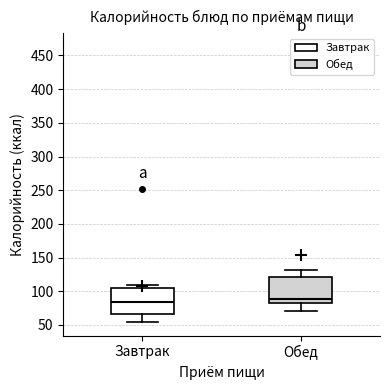

Where does the median line of the box for Завтрак sit on the y-axis? The values are not printed on the chart, so give them approximately, as read against the axis.

85